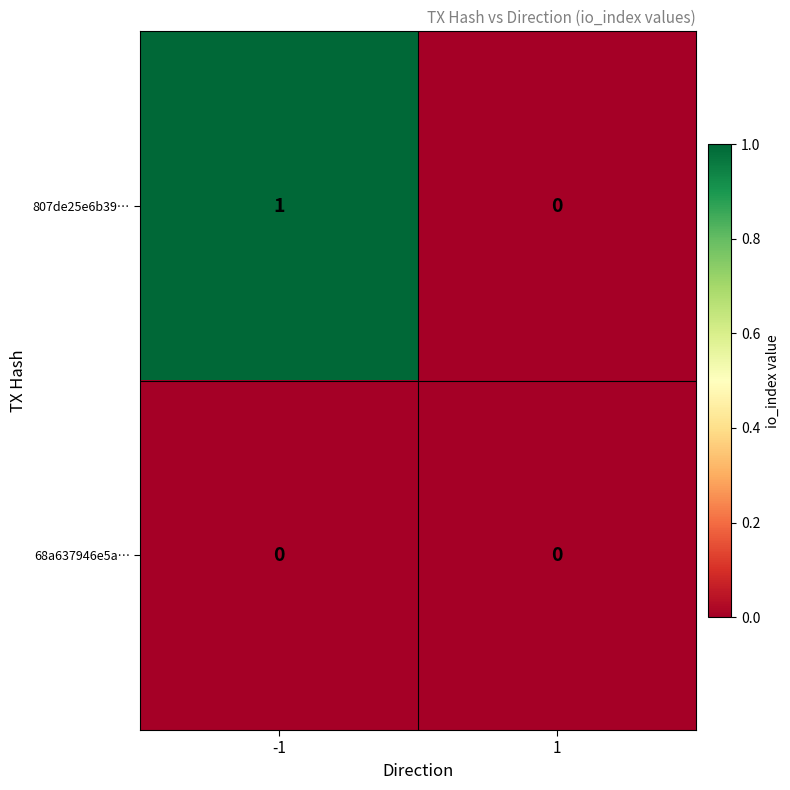

List the series in order of their peak value, lowest first.

68a637946e5a…, 807de25e6b39…